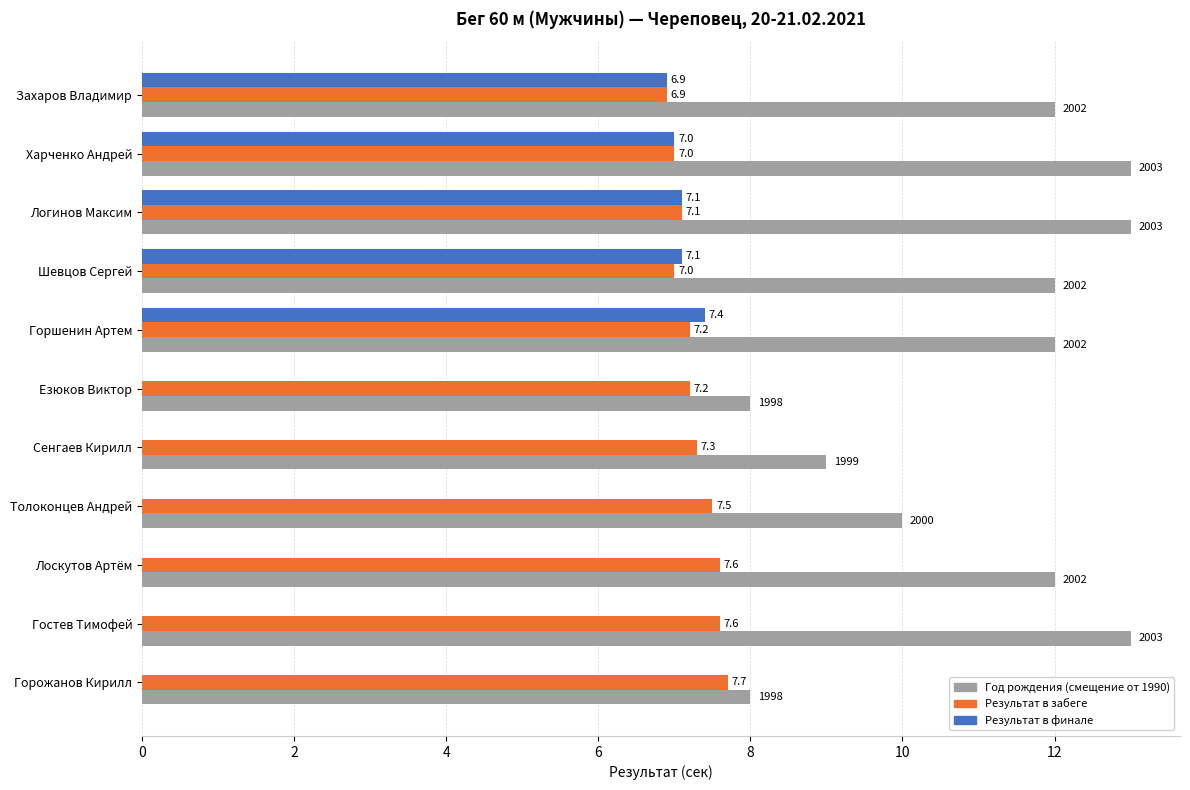

What is the total value across all series at Толоконцев Андрей?

17.5